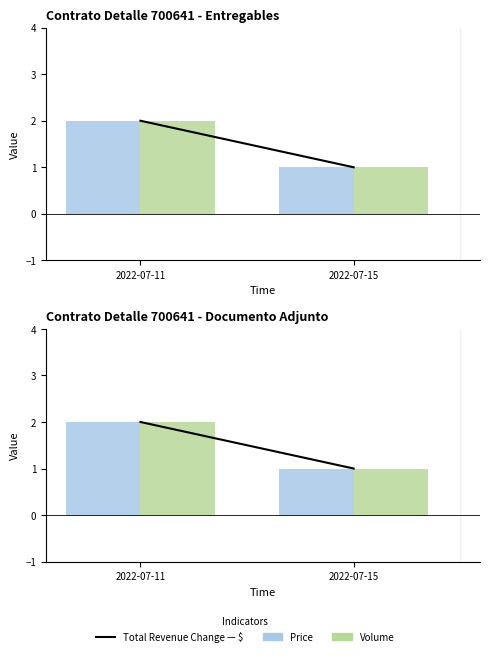

Which series has the largest range (max minus min)?

$ 